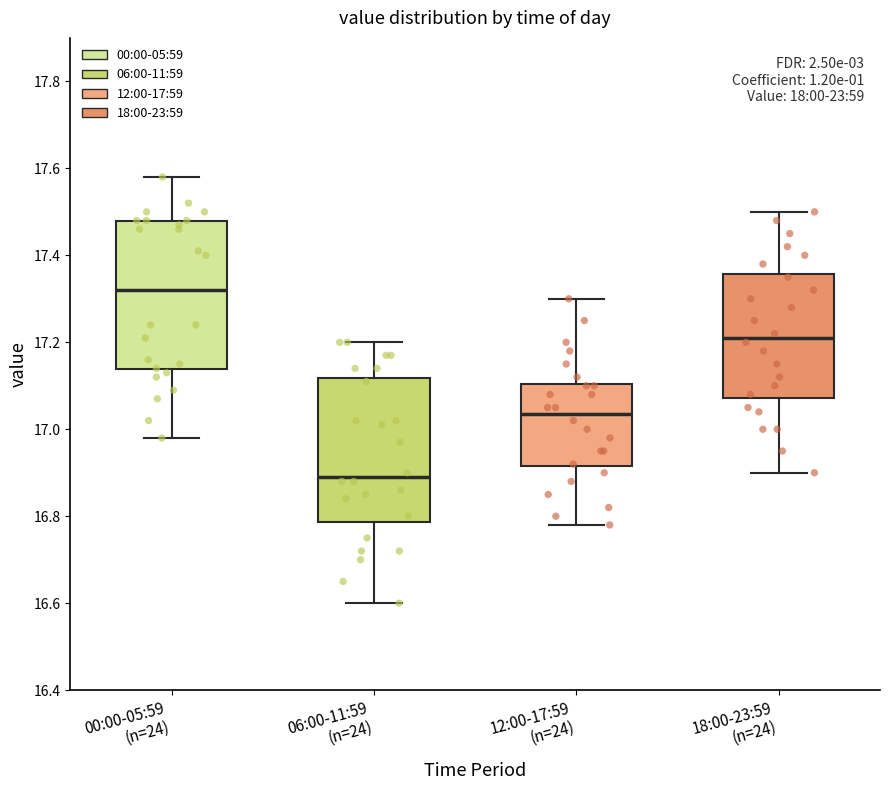

Which box has the lowest median line?

06:00-11:59 (n=24)